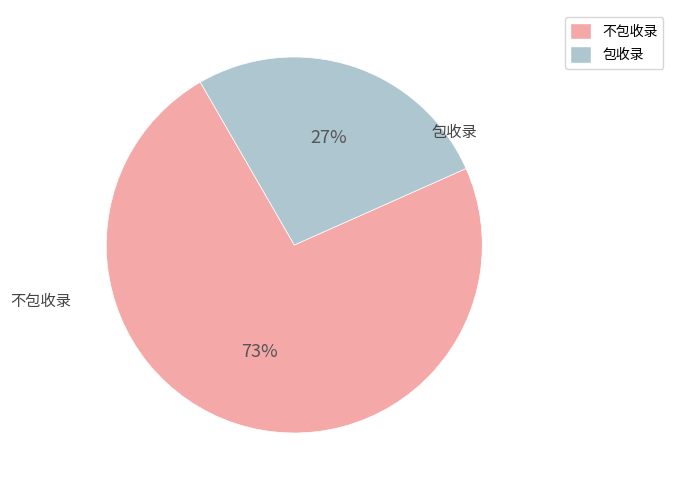

Do 包收录 and 不包收录 together represent more than half of the pie?

Yes